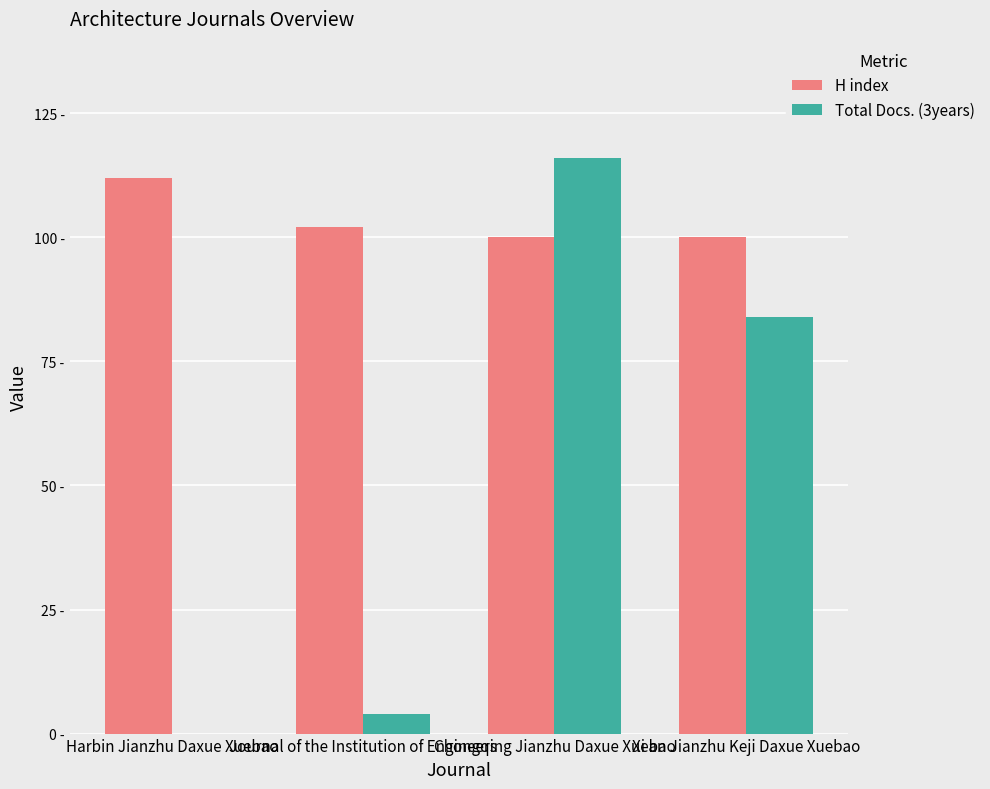

At which category is the sum across all series the highest?

Chongqing Jianzhu Daxue Xuebao